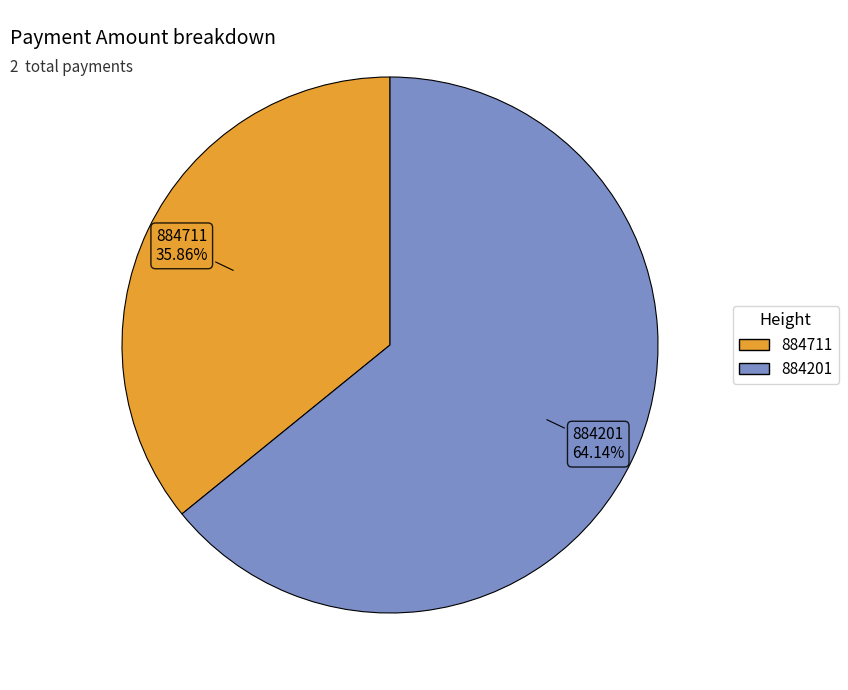

What percentage do 884201 and 884711 together represent?

100.0%